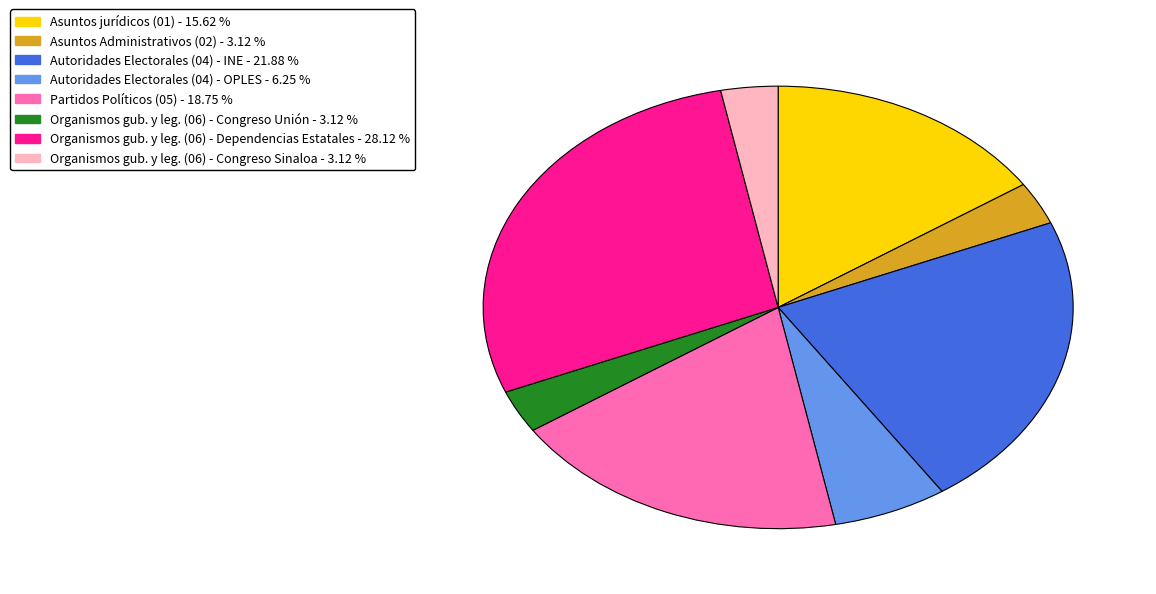

Count the number of slices in the pie.

8